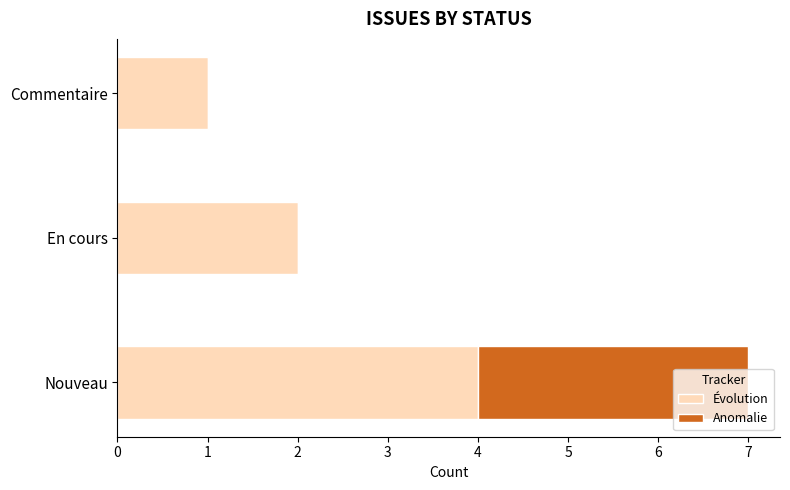

The value of Évolution at Nouveau is 4. True or false?

True